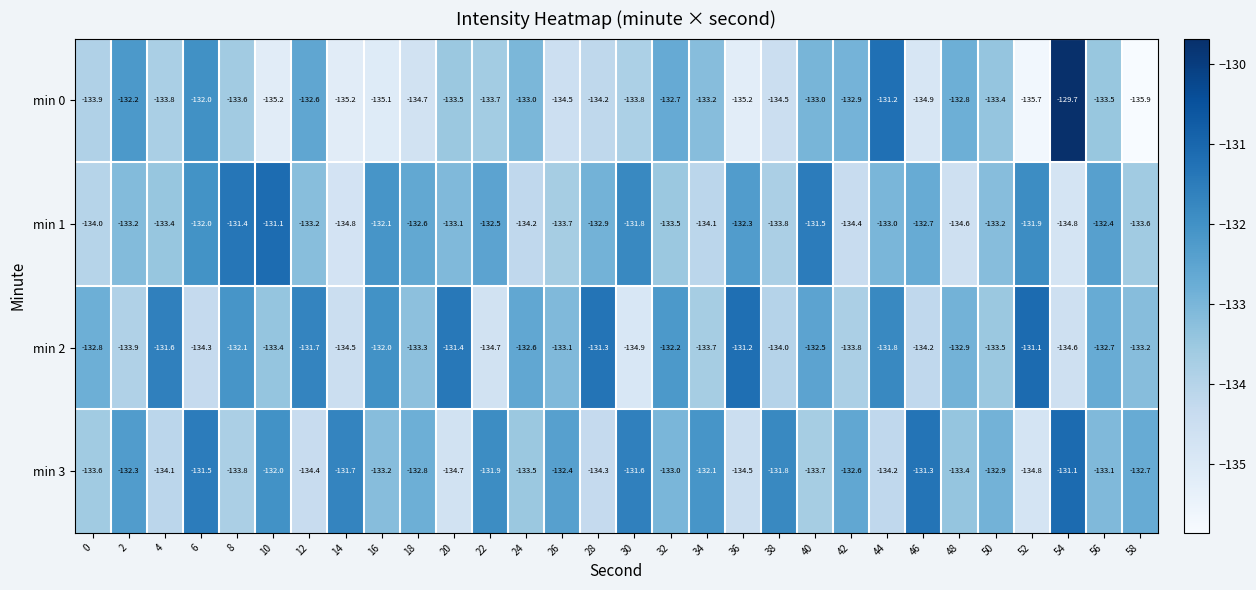

True or false: min 2 has a value of -132.2 at 32.

True